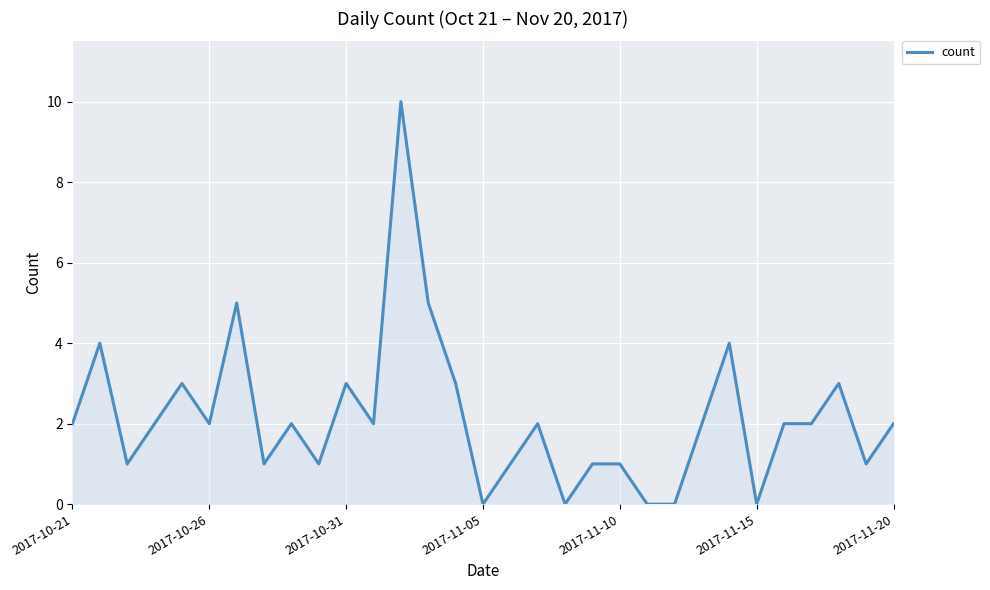

What is the difference between the maximum and minimum values?

10